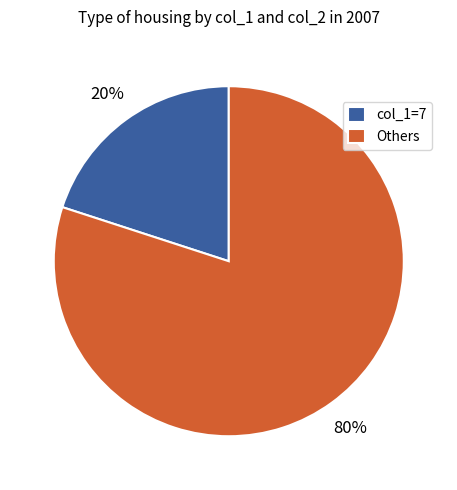

Is it true that col_1=7 is 20% of the pie?

True